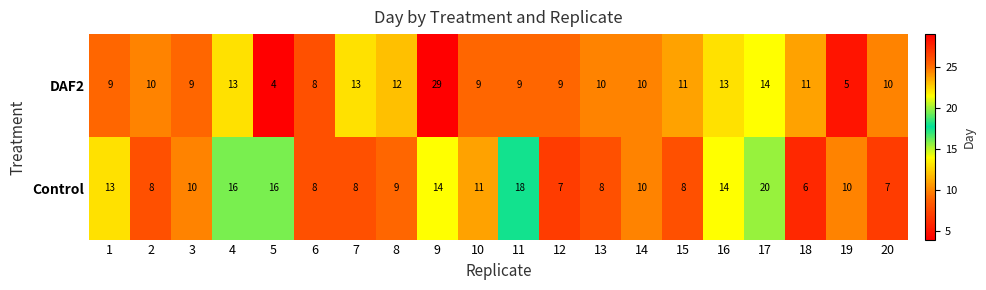

True or false: Control has a value of 8 at 2.

True